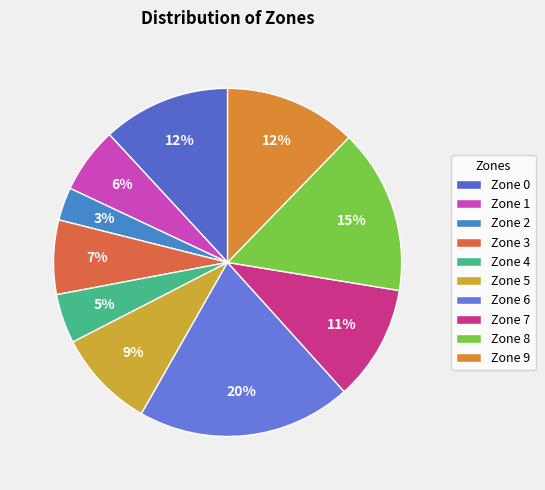

How many slices are in this pie chart?

10